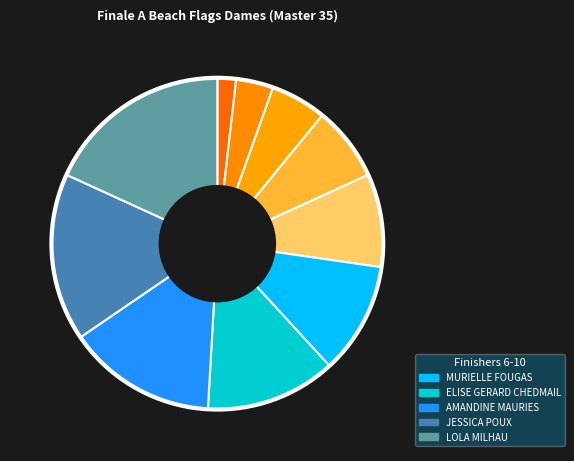

Rank the categories by value from highest to lowest.

LOLA MILHAU, JESSICA POUX, AMANDINE MAURIES, ELISE GERARD CHEDMAIL, MURIELLE FOUGAS, FANNY BOUSQUET, TIFFANY DESAUTES, CÉLIA CÈNES, LAURA TANGUY, ANA TORNOS